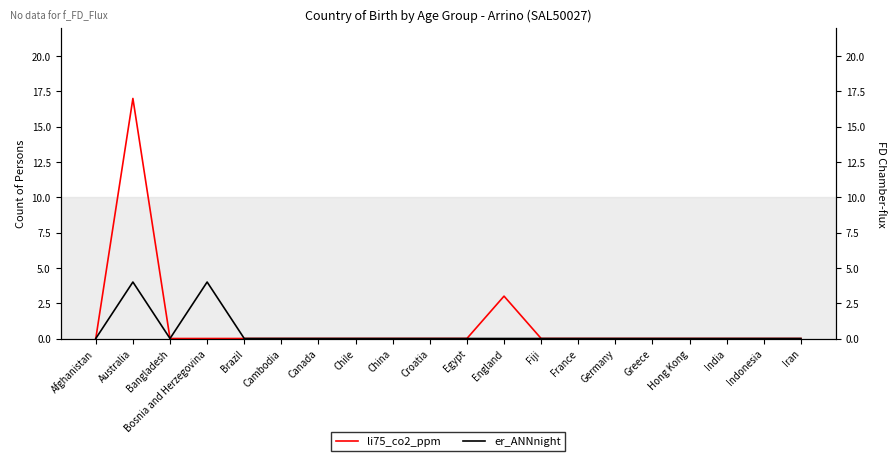

What is the label of the 13th point from the right?

Chile